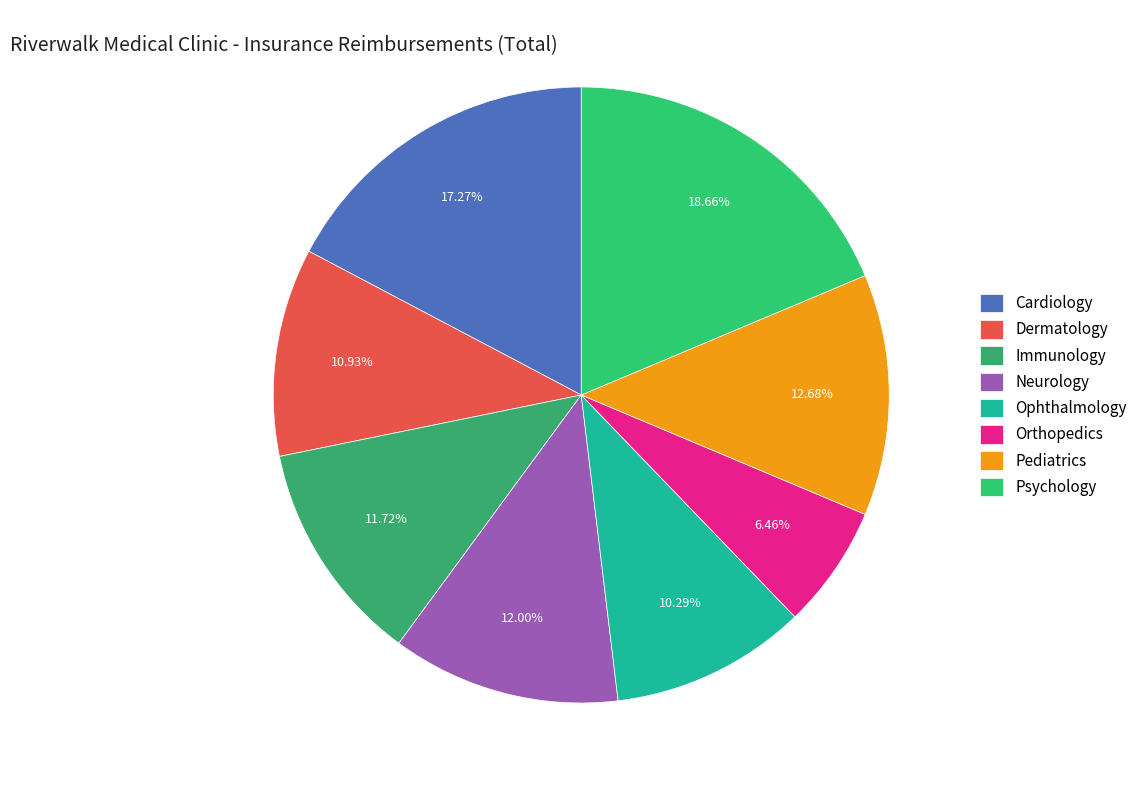

What is the ratio of the value at Cardiology to the value at Orthopedics?

2.7